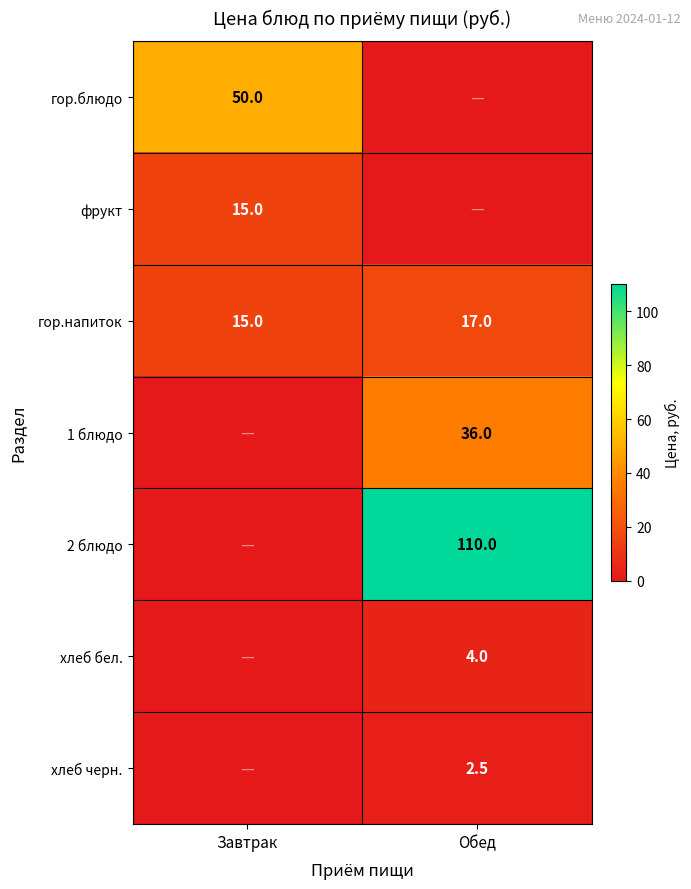

True or false: 1 блюдо has a value of 52.4 at Обед.

False